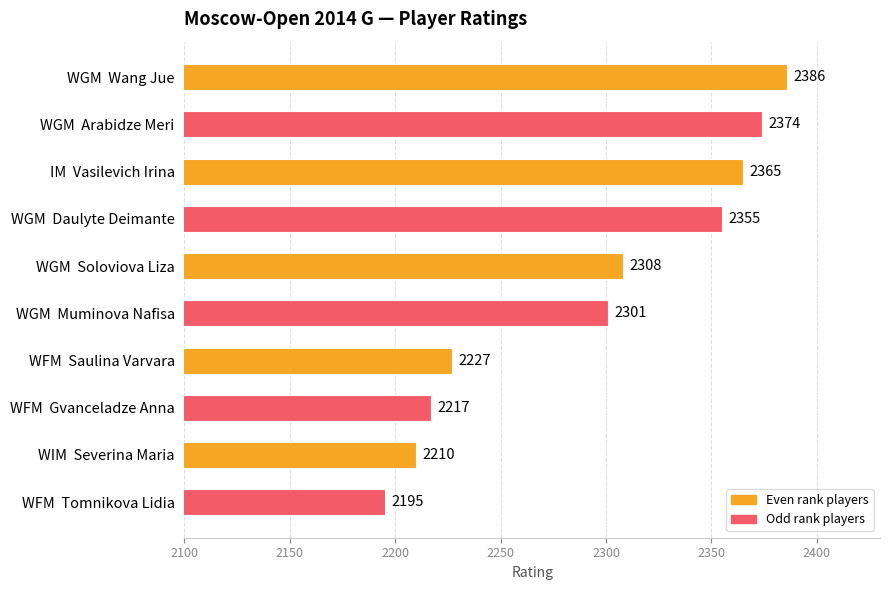

What is the label of the 5th bar from the bottom?

WGM  Muminova Nafisa